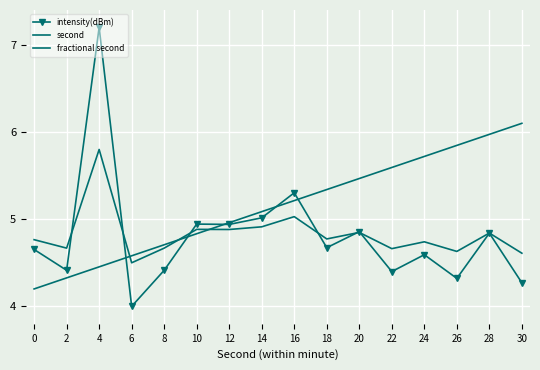

The fractional second series shows 4.8 at 0. True or false?

True